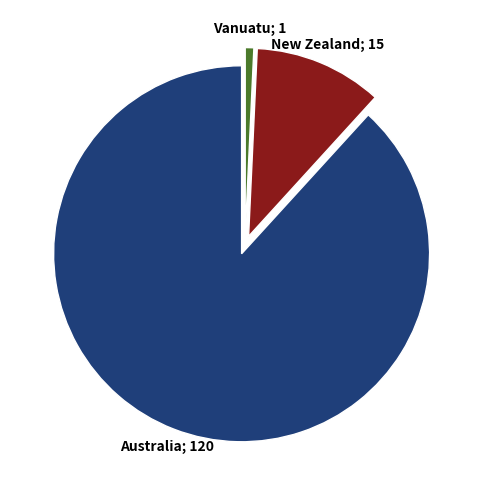

Does any single category account for the majority?

Yes